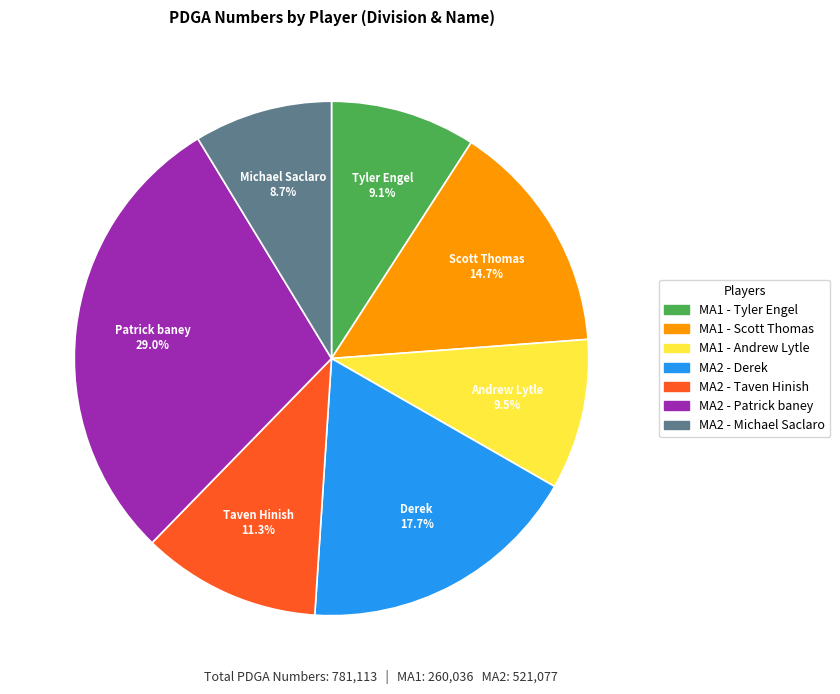

What percentage do MA1 - Tyler Engel and MA2 - Michael Saclaro together represent?

17.8%